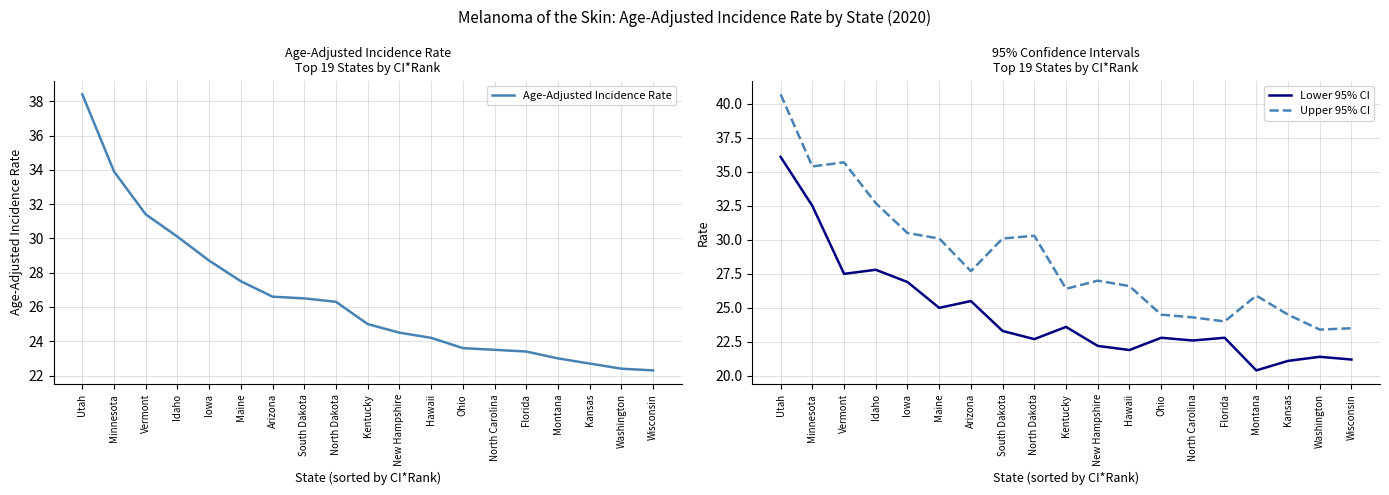

What position from the left is Wisconsin?

19